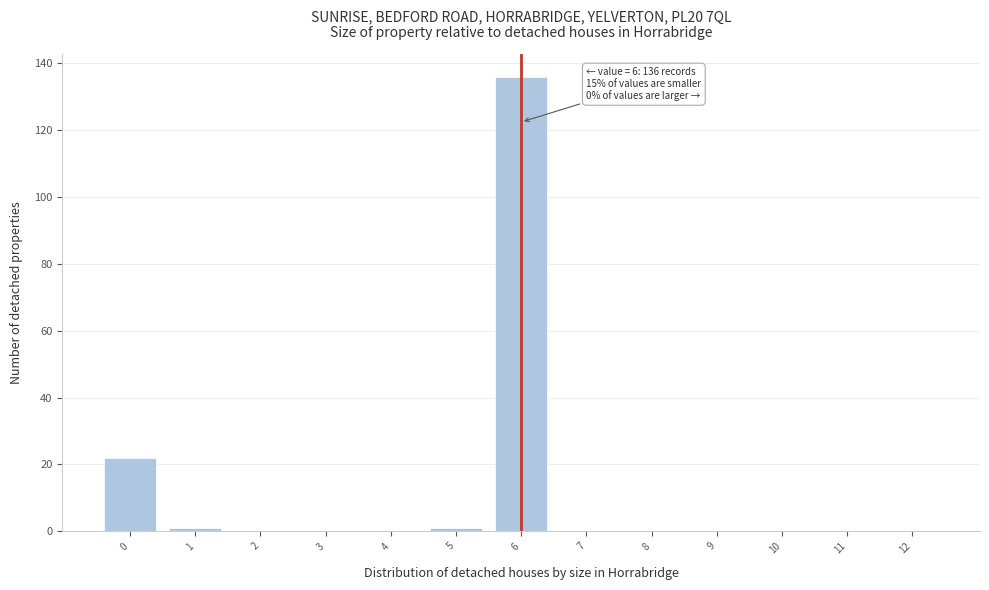

Reading right to left, extract all data points from this chart.

12=0	11=0	10=0	9=0	8=0	7=0	6=136	5=1	4=0	3=0	2=0	1=1	0=22